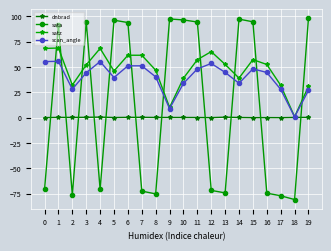

True or false: sata has more than 2 points higher than both neighbors.

True